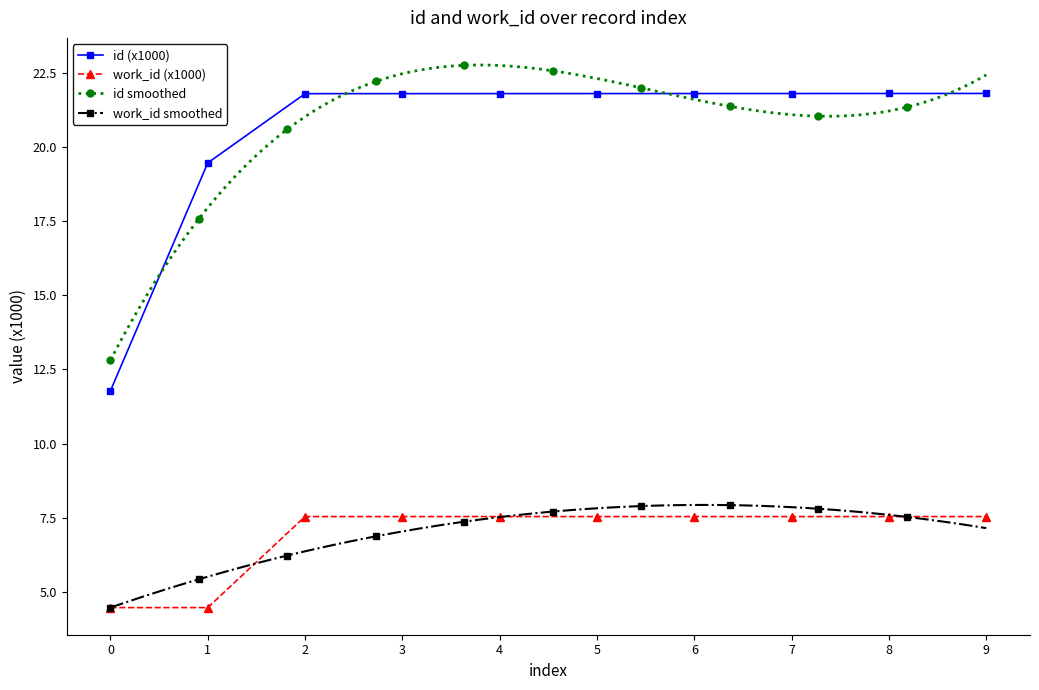

What is the maximum value for id?

21.8